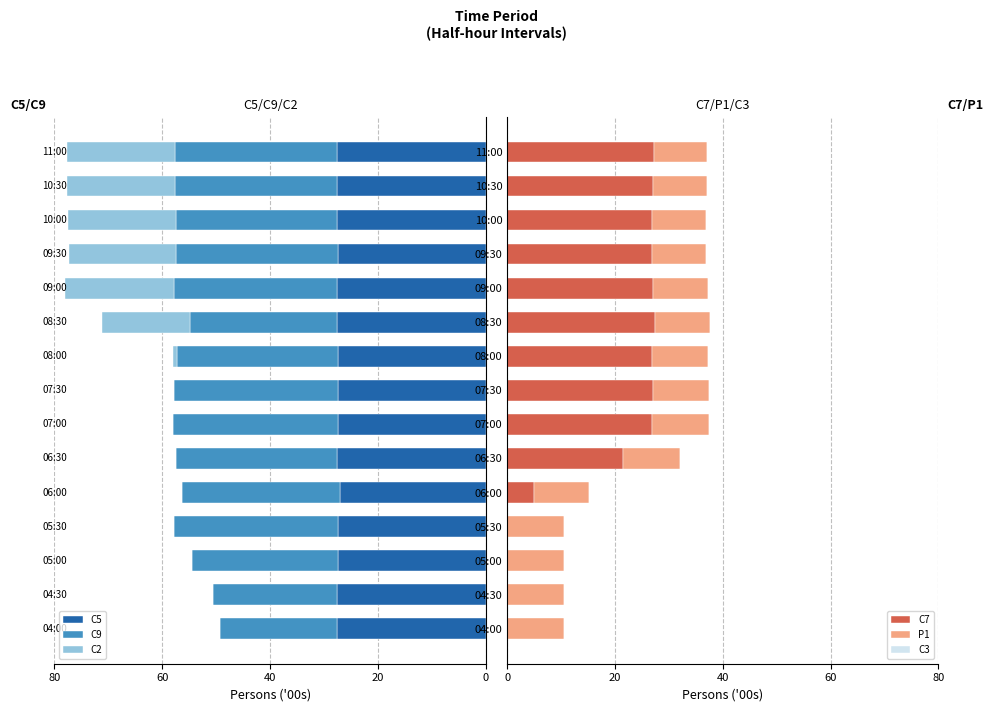

Is it true that C7 equals 13.2 at 09:30?

False